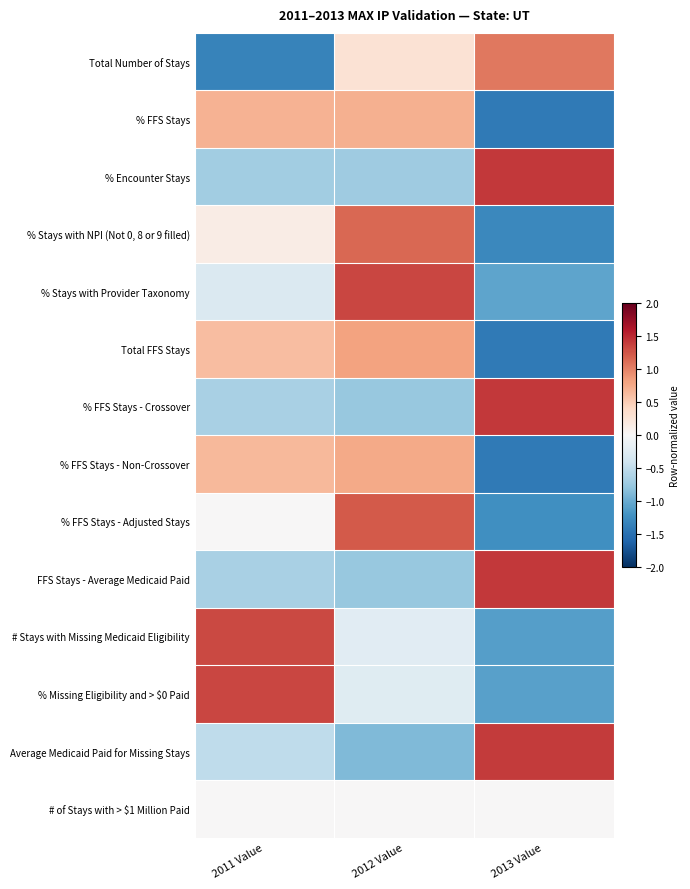

Between 2012 Value and 2011 Value, which is larger?

2012 Value